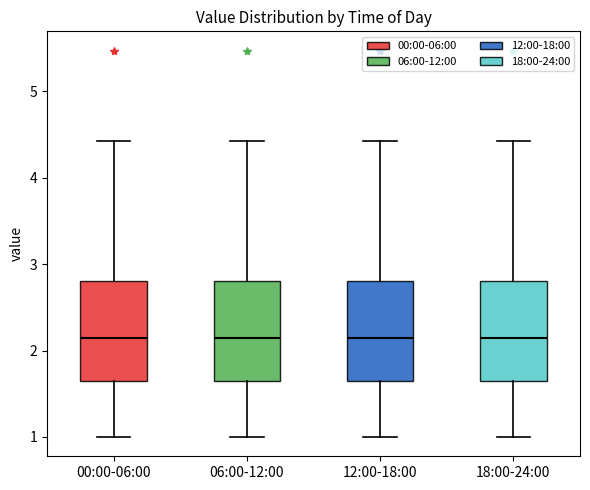

Reading left to right, read every box against the y-axis: the position of its median line, the range the box covers, and the ends of its whiskers. The values are not printed on the chart, so give them approximately, as read against the axis.

00:00-06:00: median 2.2, box 1.6 to 2.8, whiskers 1.0 to 4.4
06:00-12:00: median 2.2, box 1.6 to 2.8, whiskers 1.0 to 4.4
12:00-18:00: median 2.2, box 1.6 to 2.8, whiskers 1.0 to 4.4
18:00-24:00: median 2.2, box 1.6 to 2.8, whiskers 1.0 to 4.4